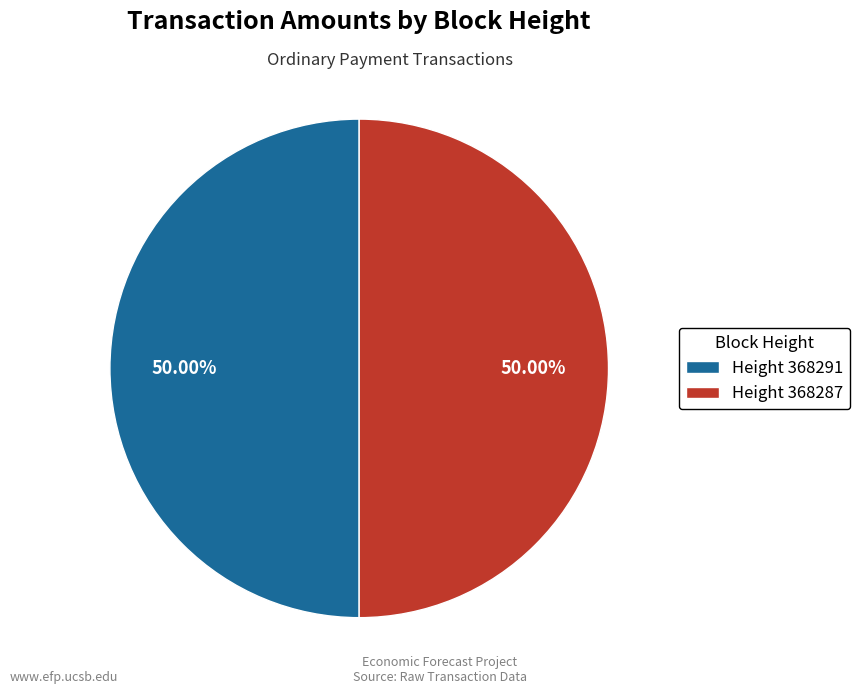

Do Height 368287 and Height 368291 together represent more than half of the pie?

Yes